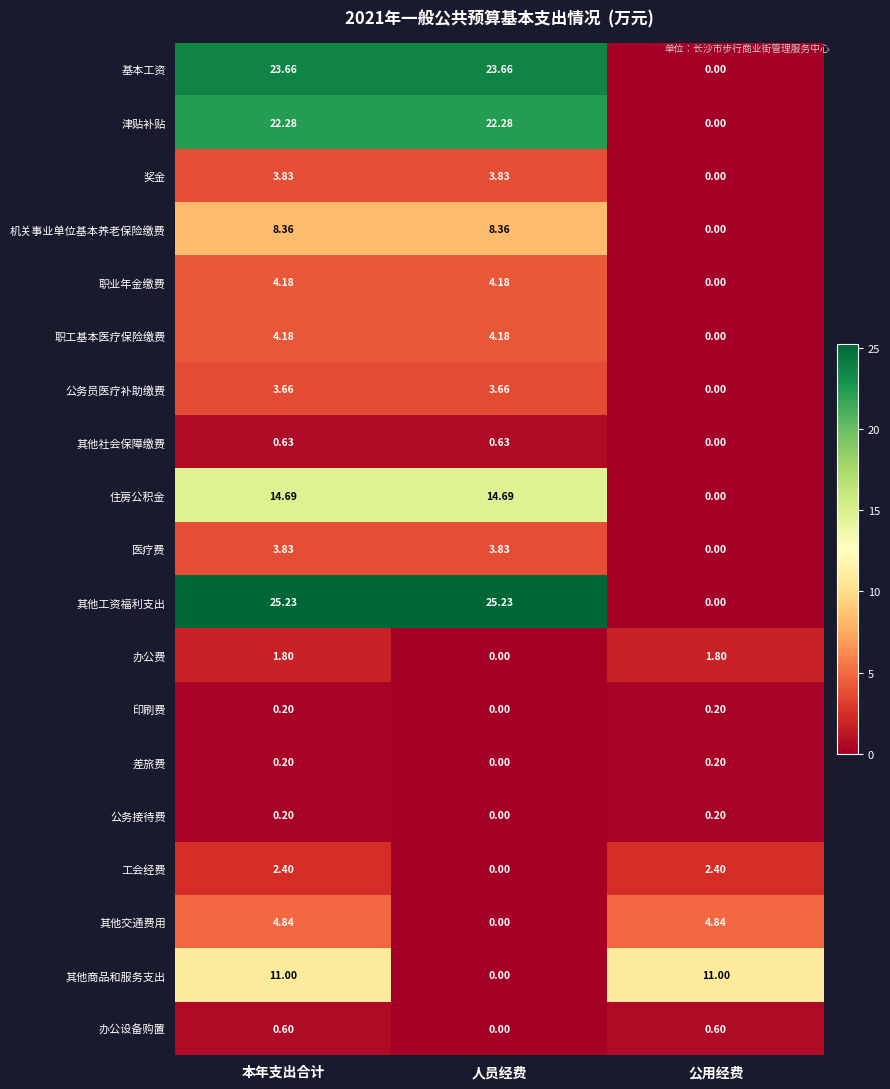

Where does the 其他工资福利支出 series first go above 25?

本年支出合计